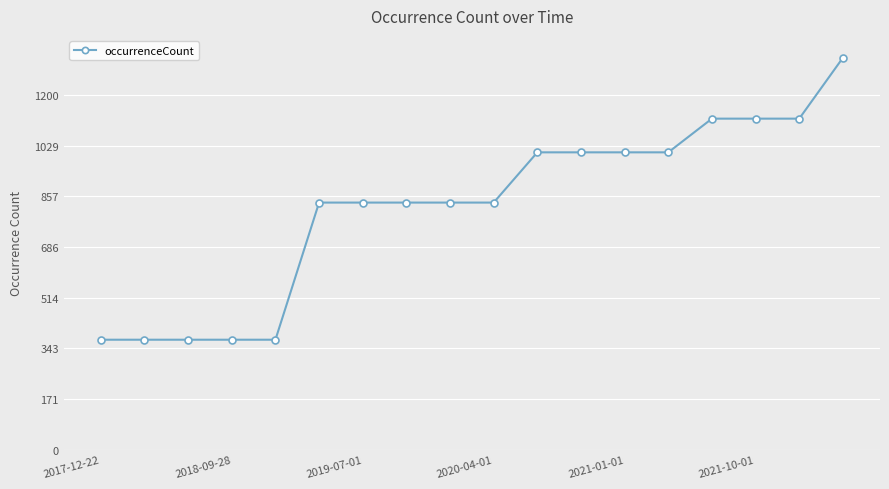

What is the minimum value shown in the chart?

372